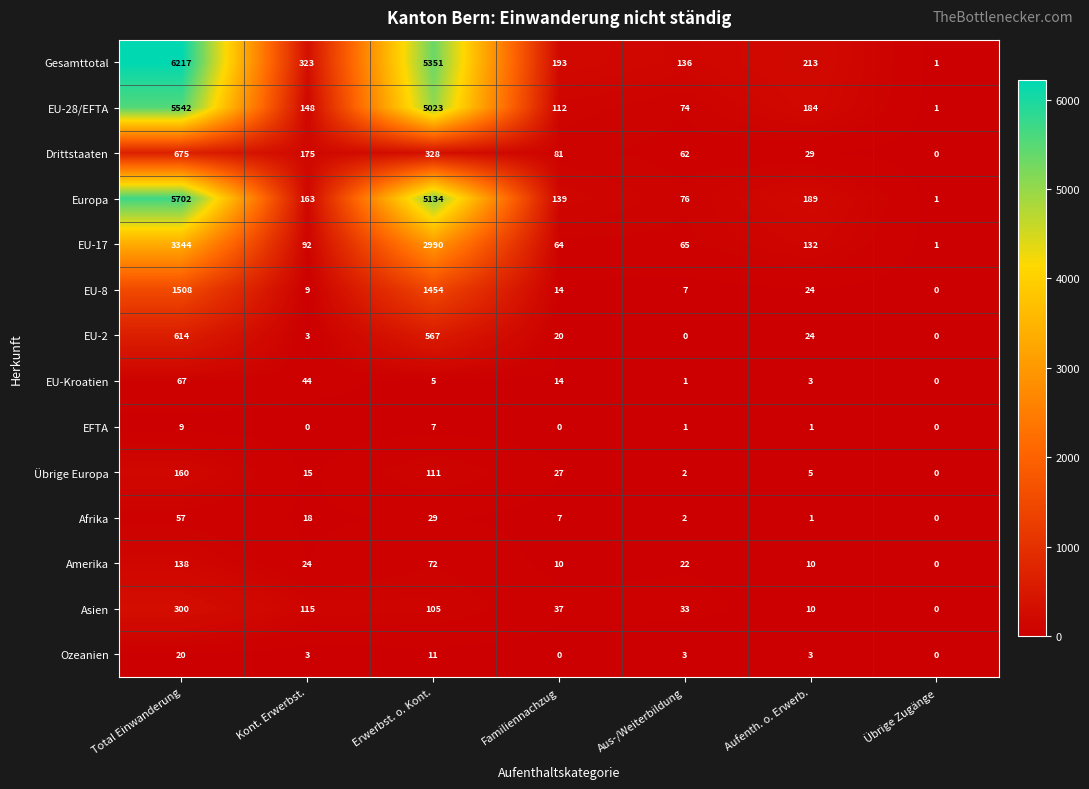

The EU-17 series shows 3344 at Total Einwanderung. True or false?

True